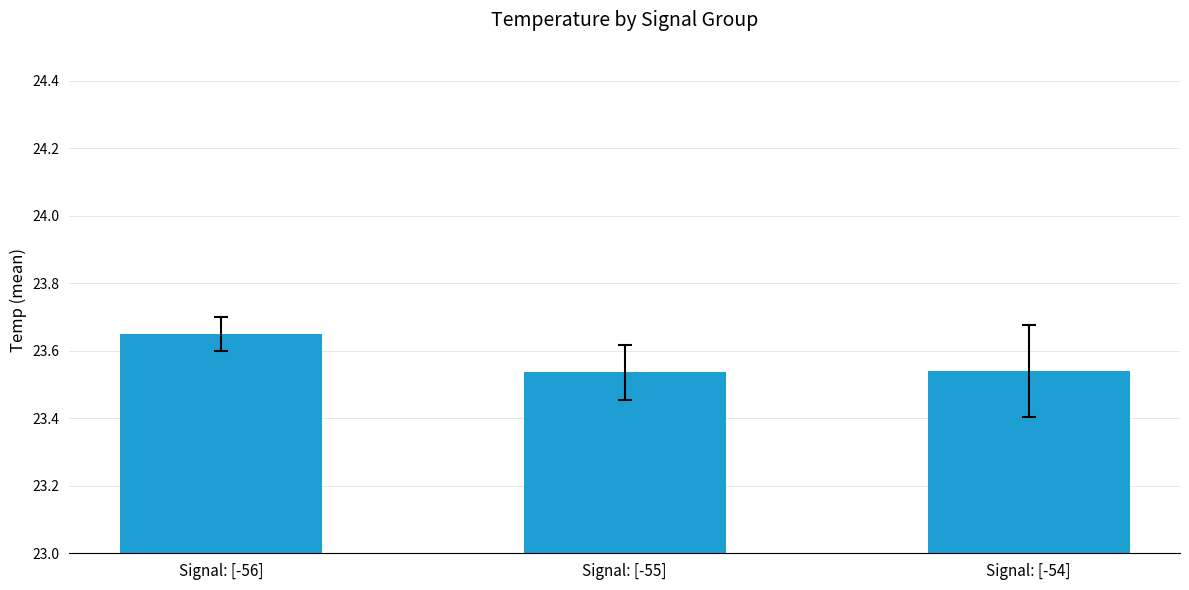

What position from the left is Signal: [-56]?

1